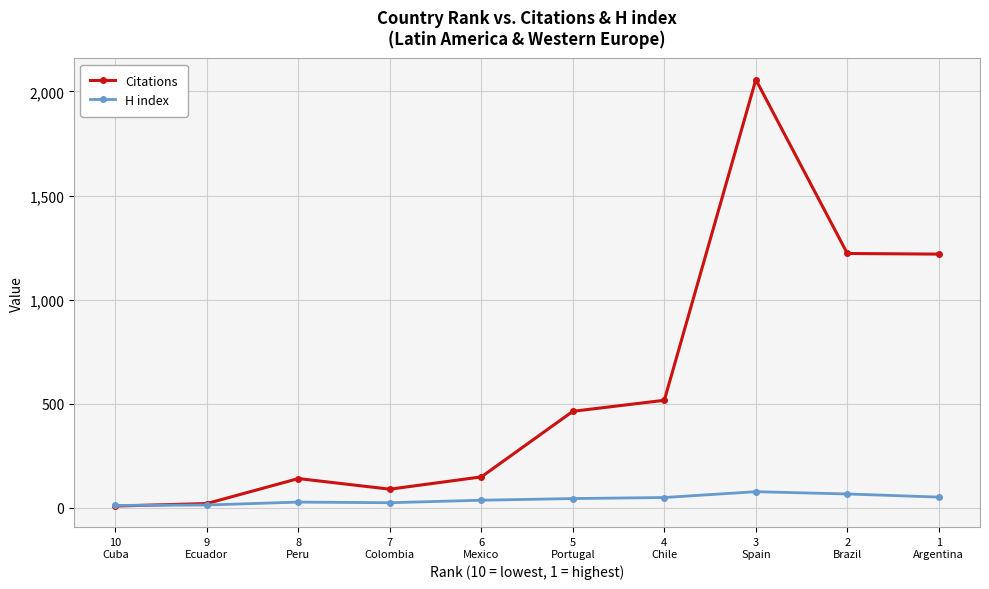

How many data points in Citations are less than 464?

5